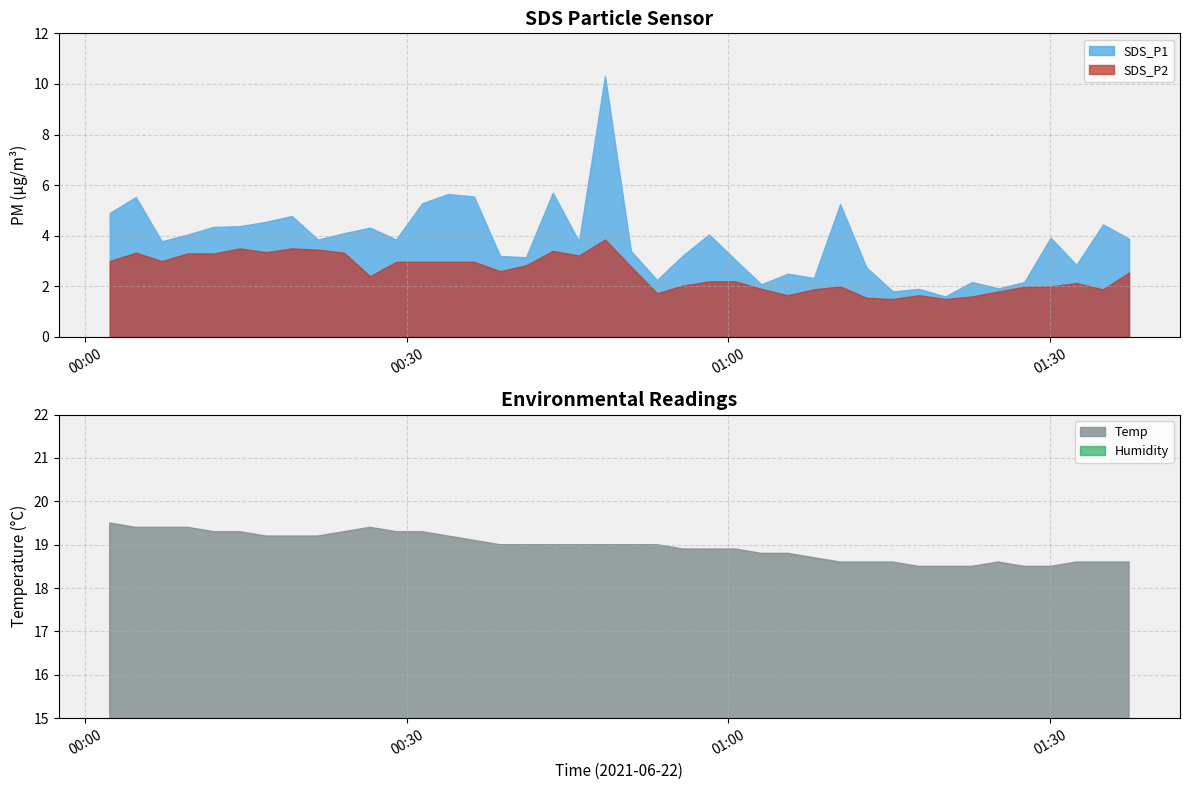

Is the value of Temp at 38 greater than the value of Humidity at 21?

Yes